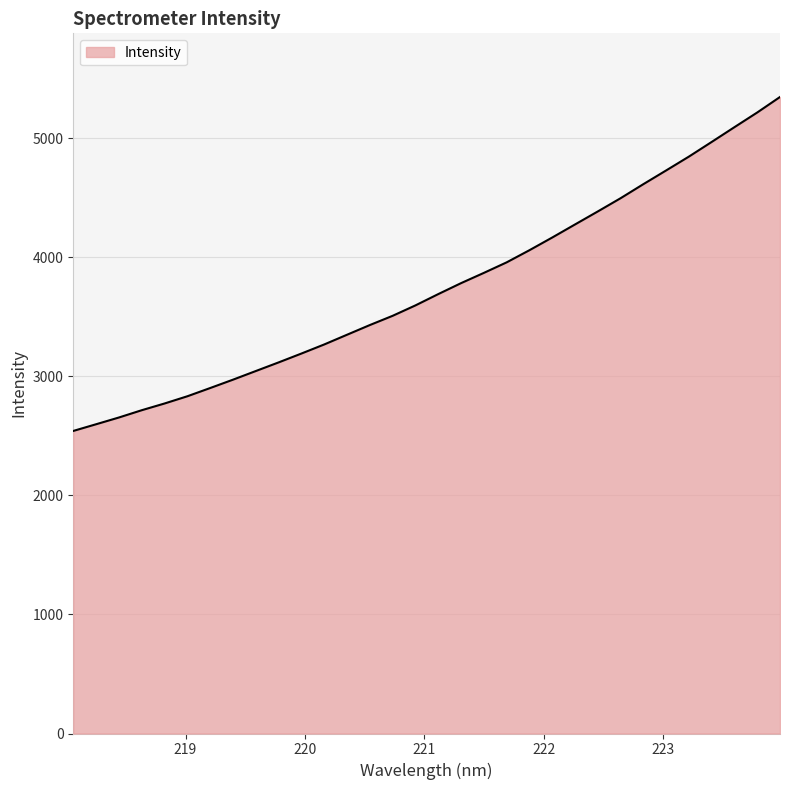

What is the smallest value displayed?

2540.4